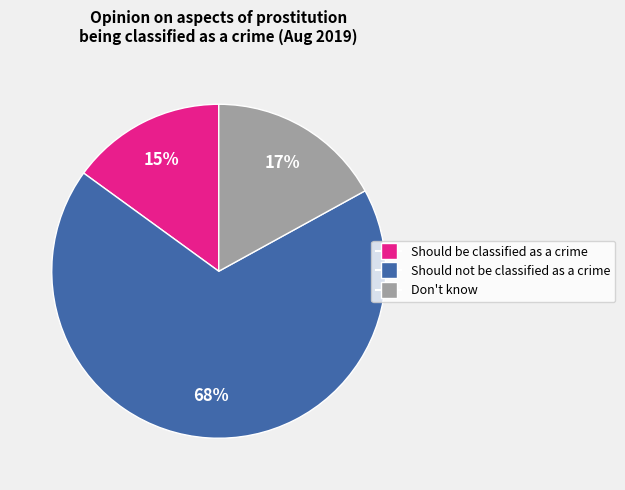

How many slices are in this pie chart?

3